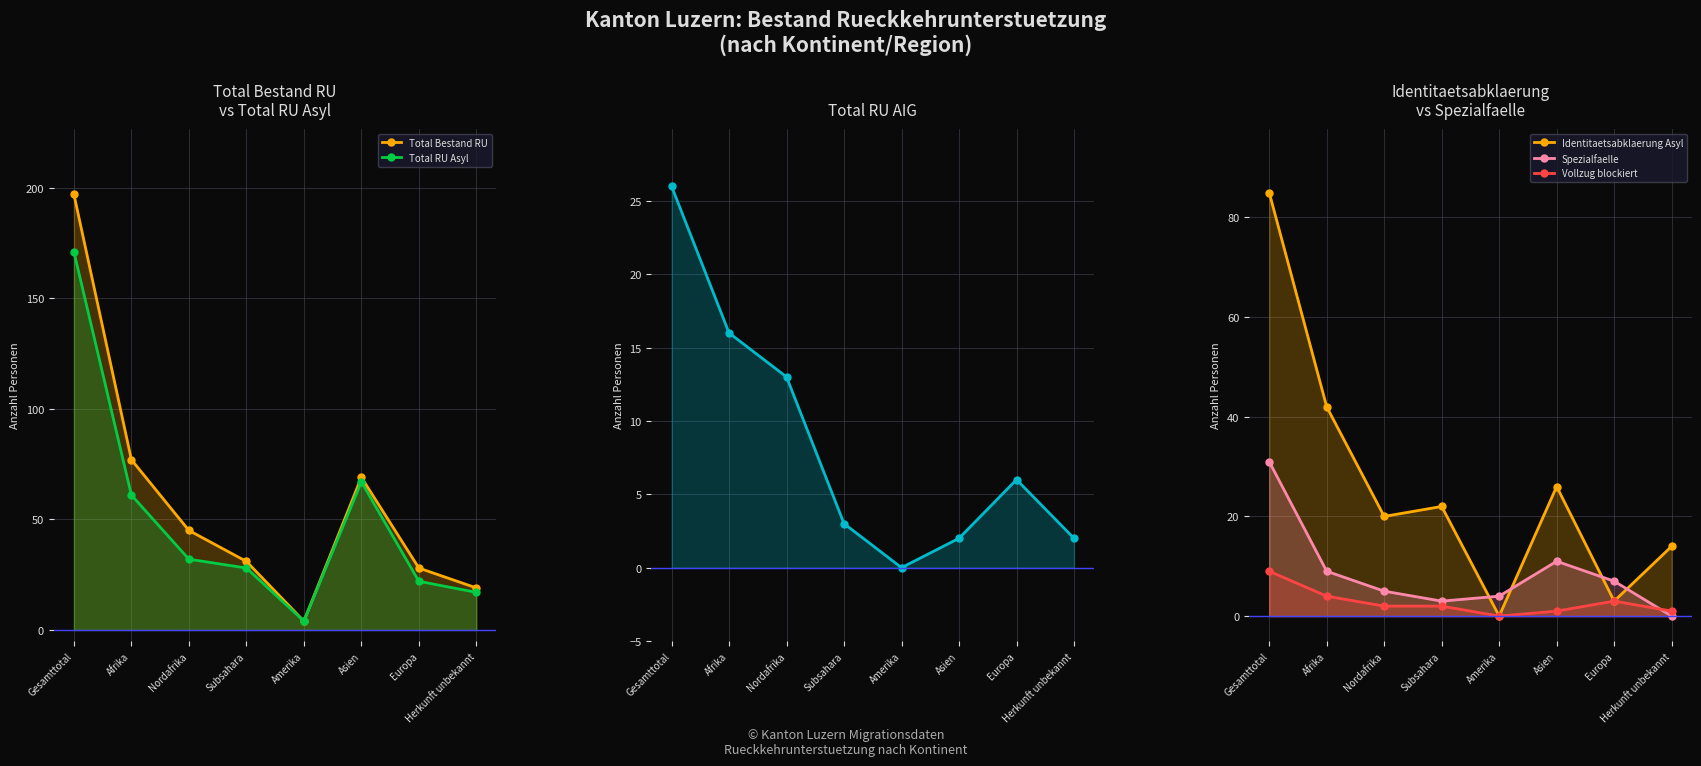

What is the value of the Vollzug blockiert point at the 7th from the left?

3